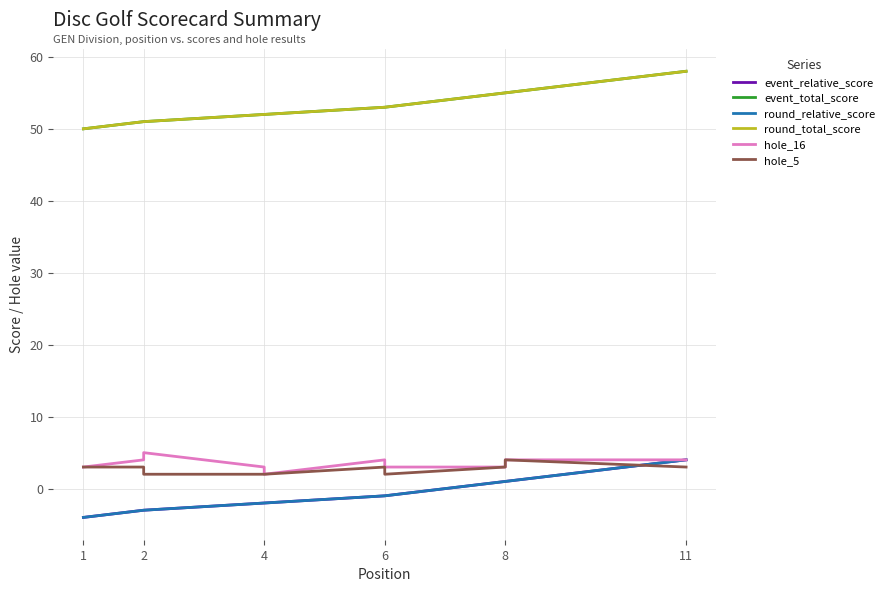

How many series are shown in this chart?

6